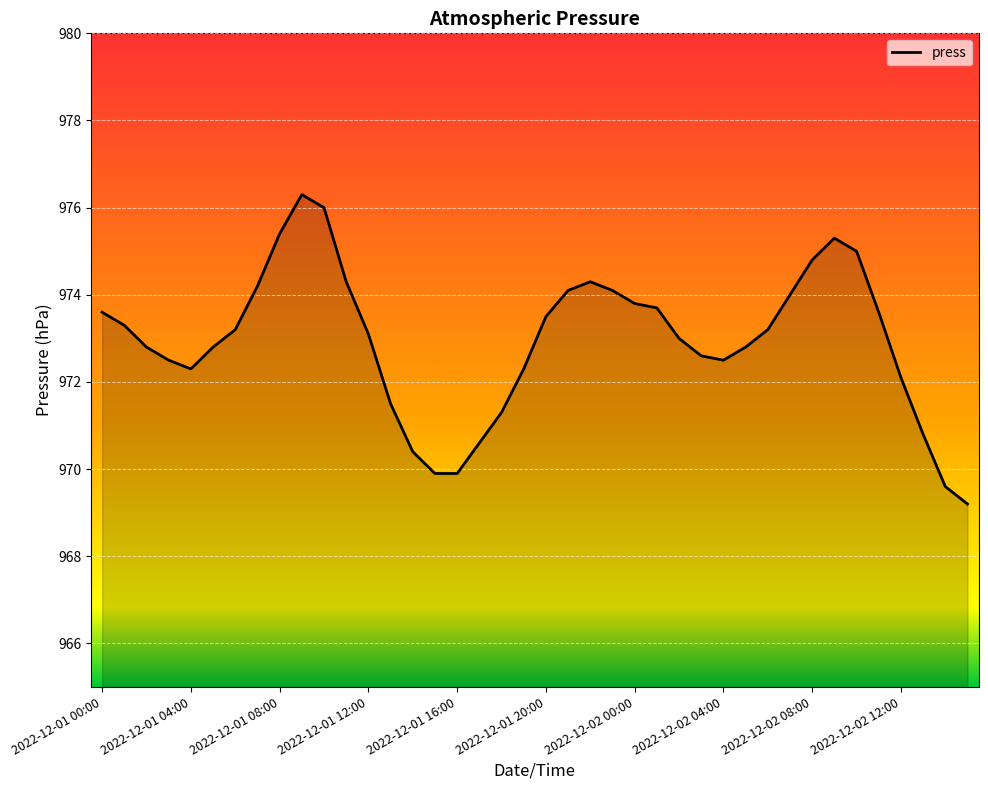

What is the greatest value displayed?

976.3